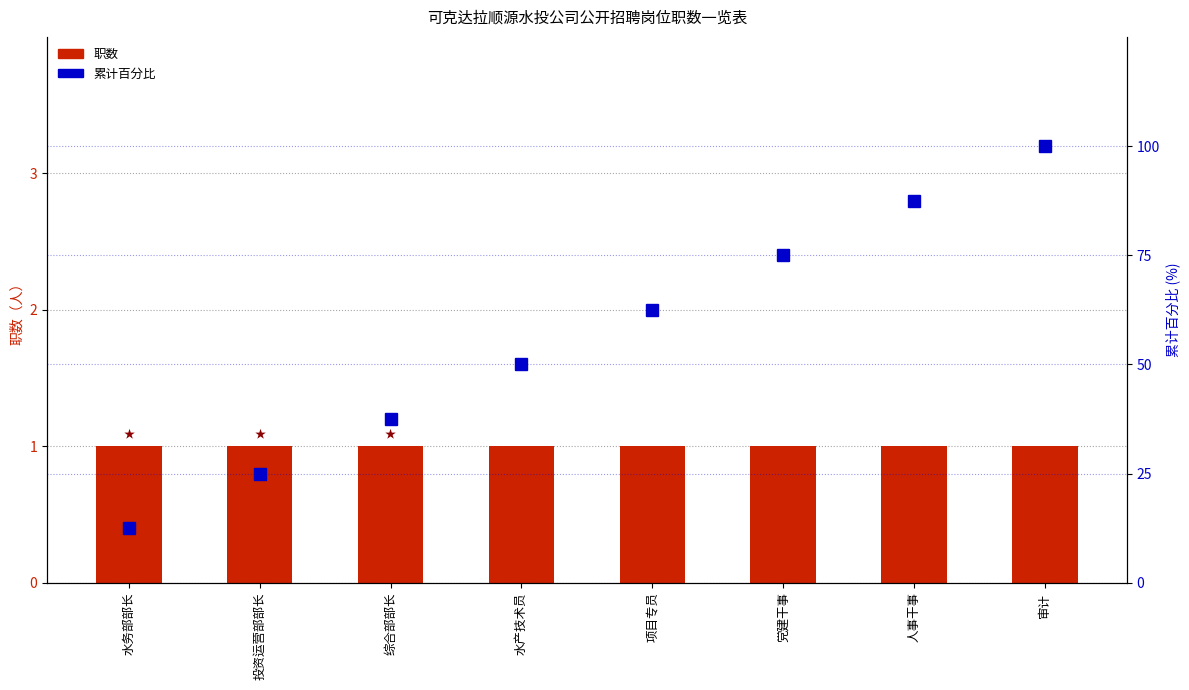

Where is 累计百分比 nearest to the value 56?

水产技术员